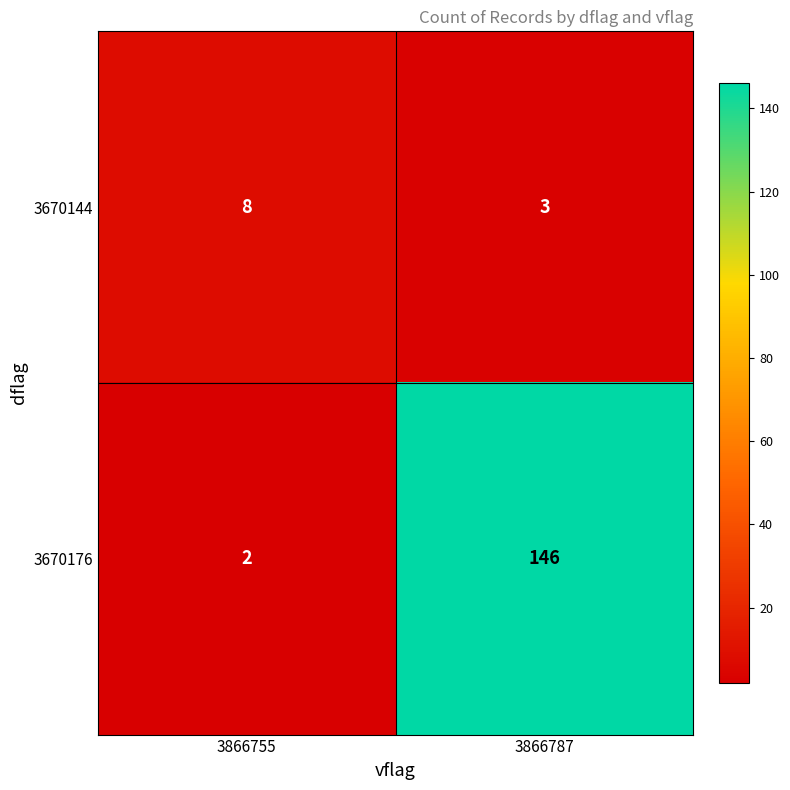

Where is 3670176 nearest to the value 74?

3866755